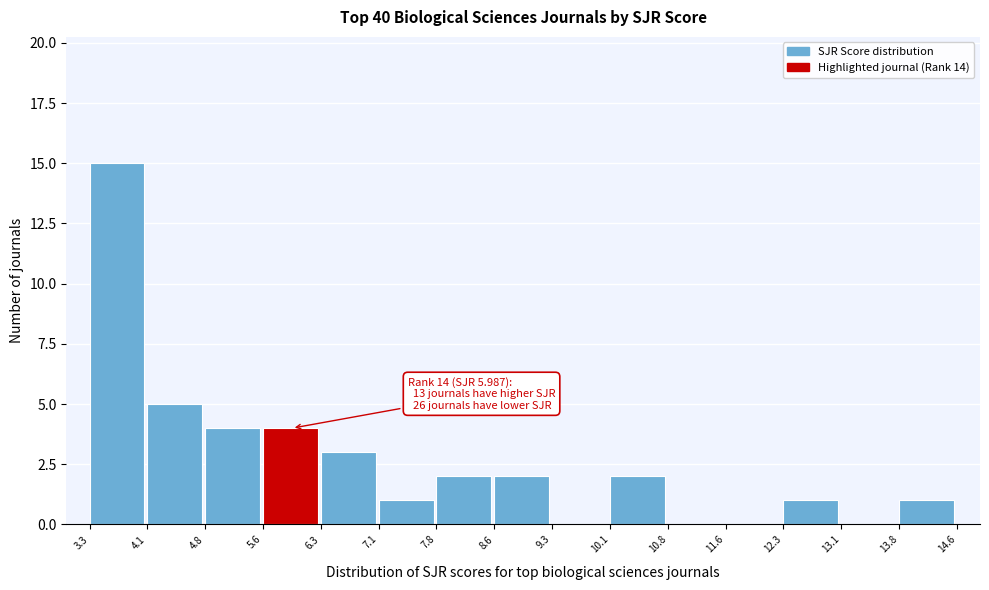

Which range on the x-axis has the tallest bar?

3.3 to 4.1